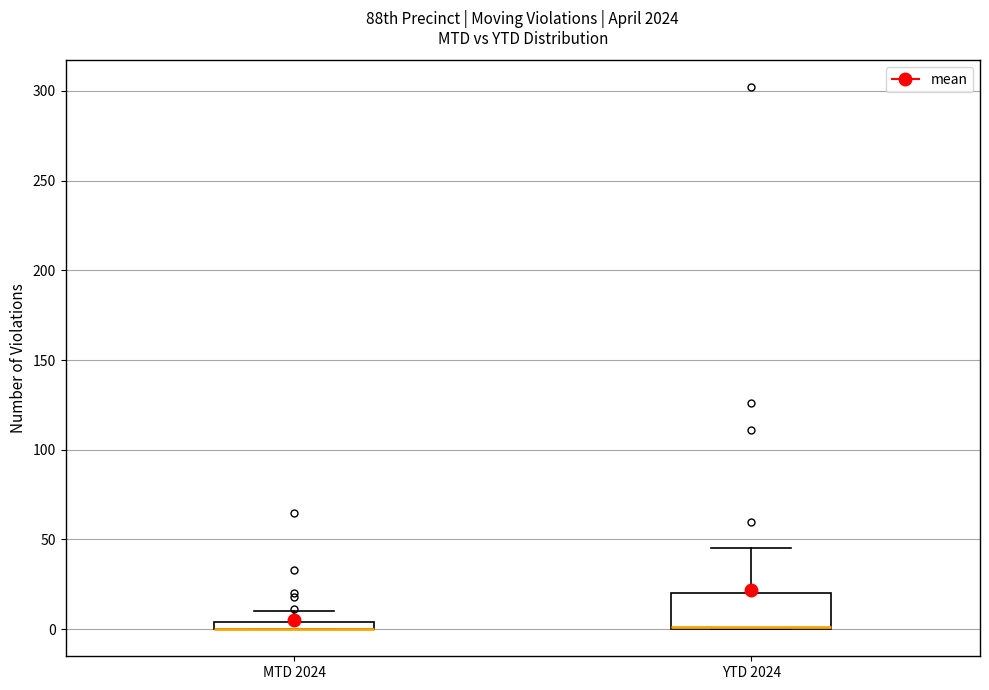

Where is the lower edge of the box for MTD 2024 on the y-axis? The values are not printed on the chart, so give them approximately, as read against the axis.

0